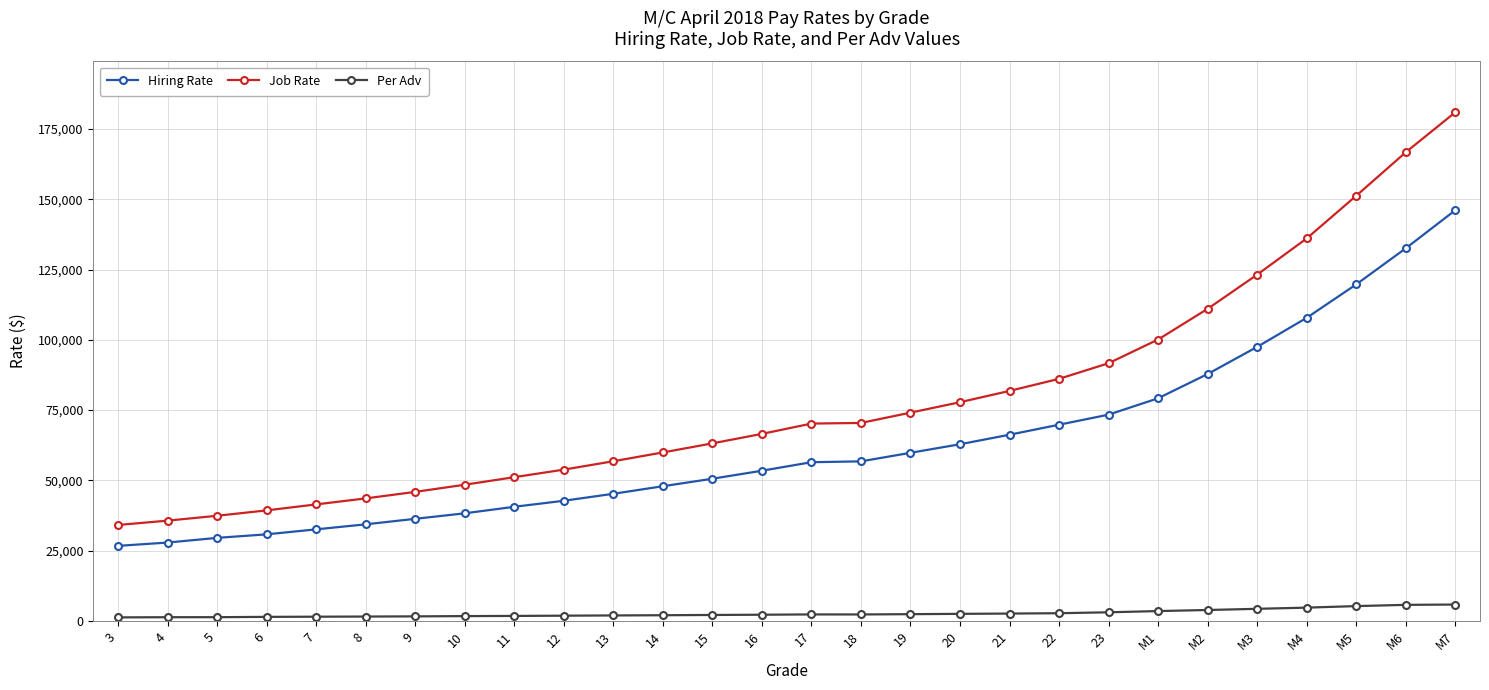

Count the number of categories in the chart.

28